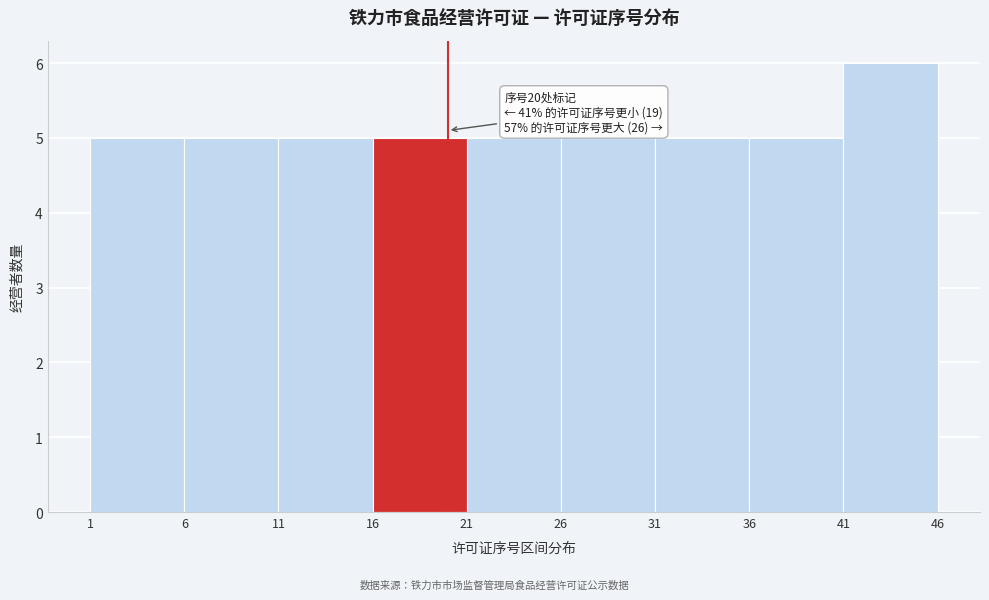

Which range on the x-axis has the tallest bar?

41 to 46